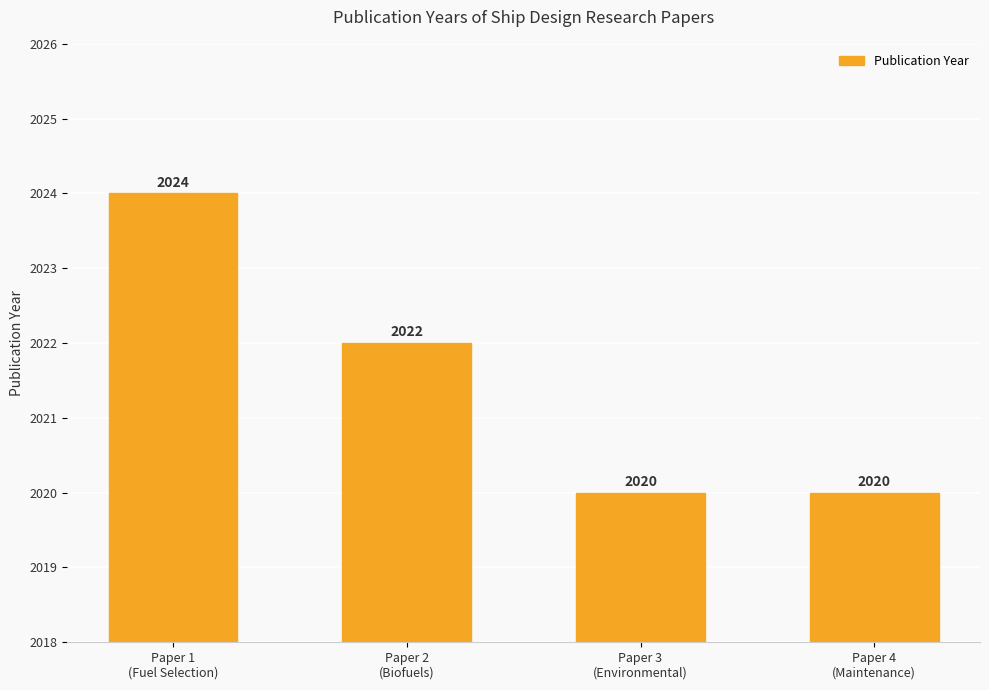

What is the smallest value displayed?

2020